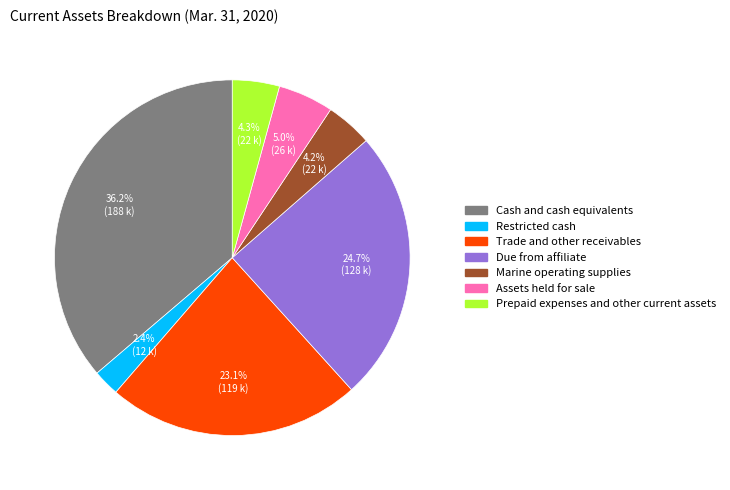

Which has a higher value, Trade and other receivables or Due from affiliate?

Due from affiliate